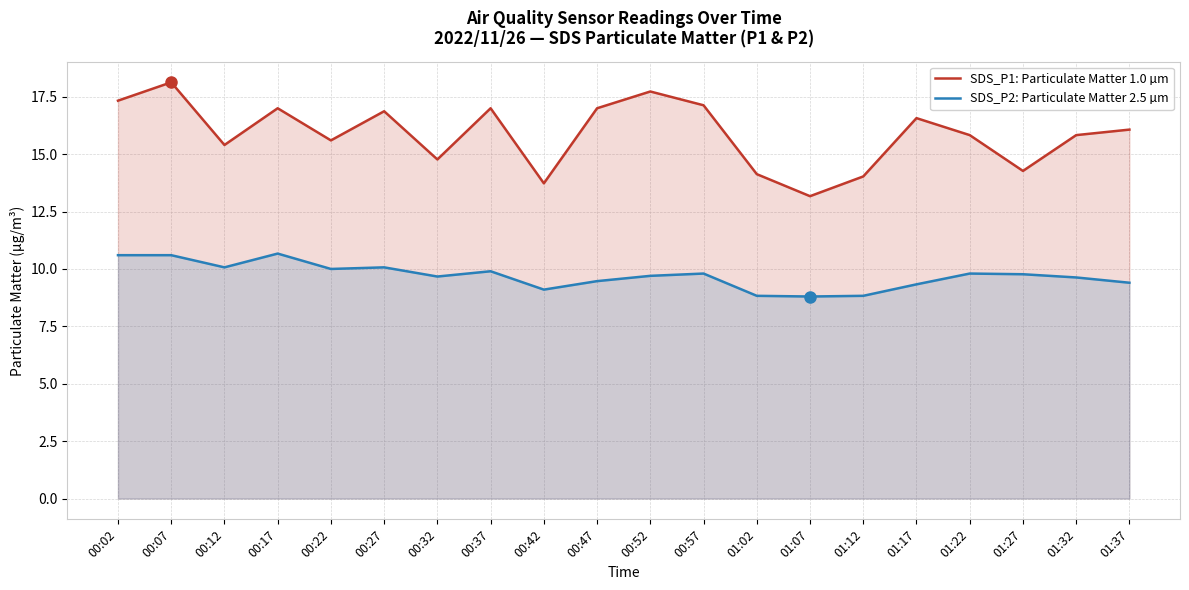

What is the smallest value displayed?

8.8